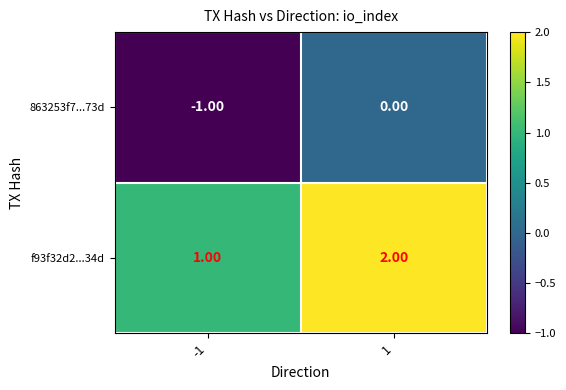

List the series in order of their overall mean, highest first.

f93f32d2...34d, 863253f7...73d